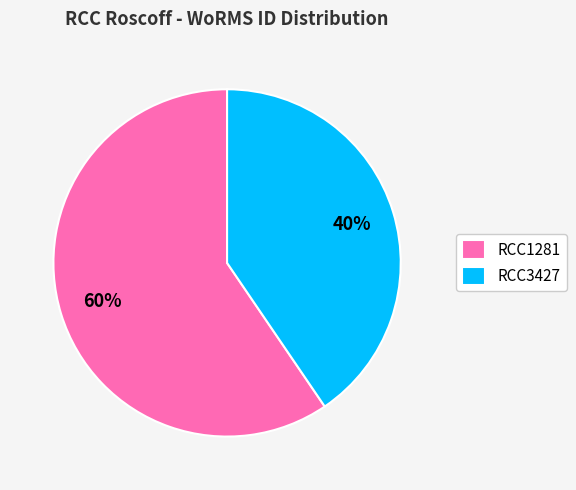

How many slices are in this pie chart?

2